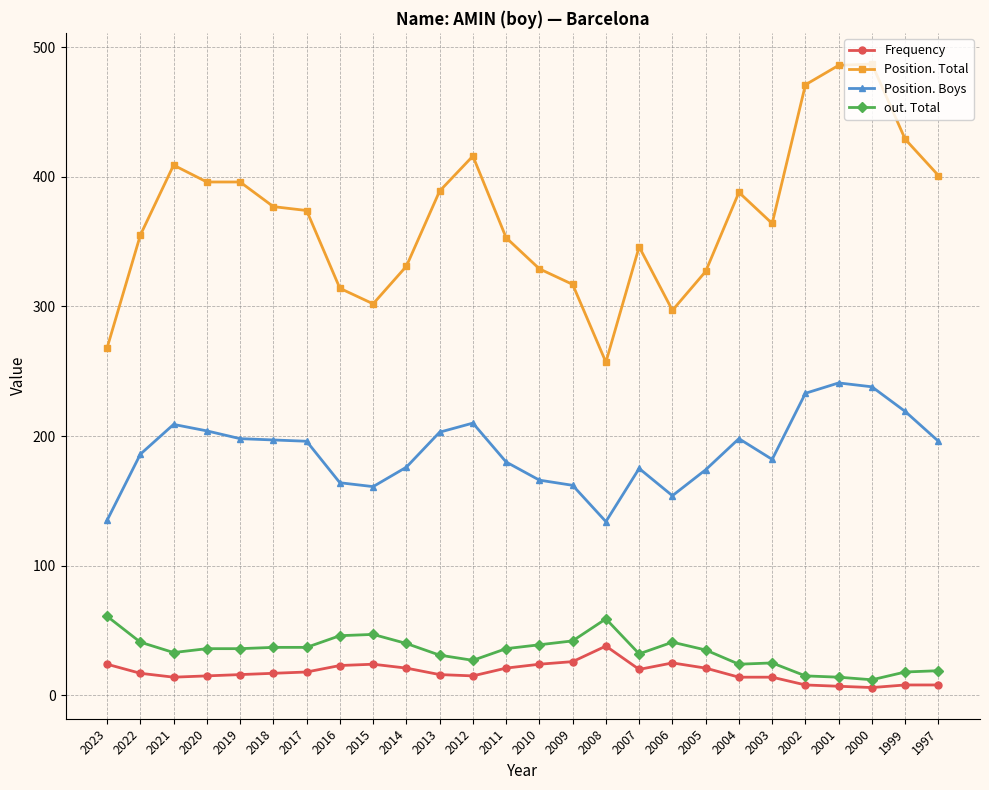

How many distinct data groups are displayed?

4